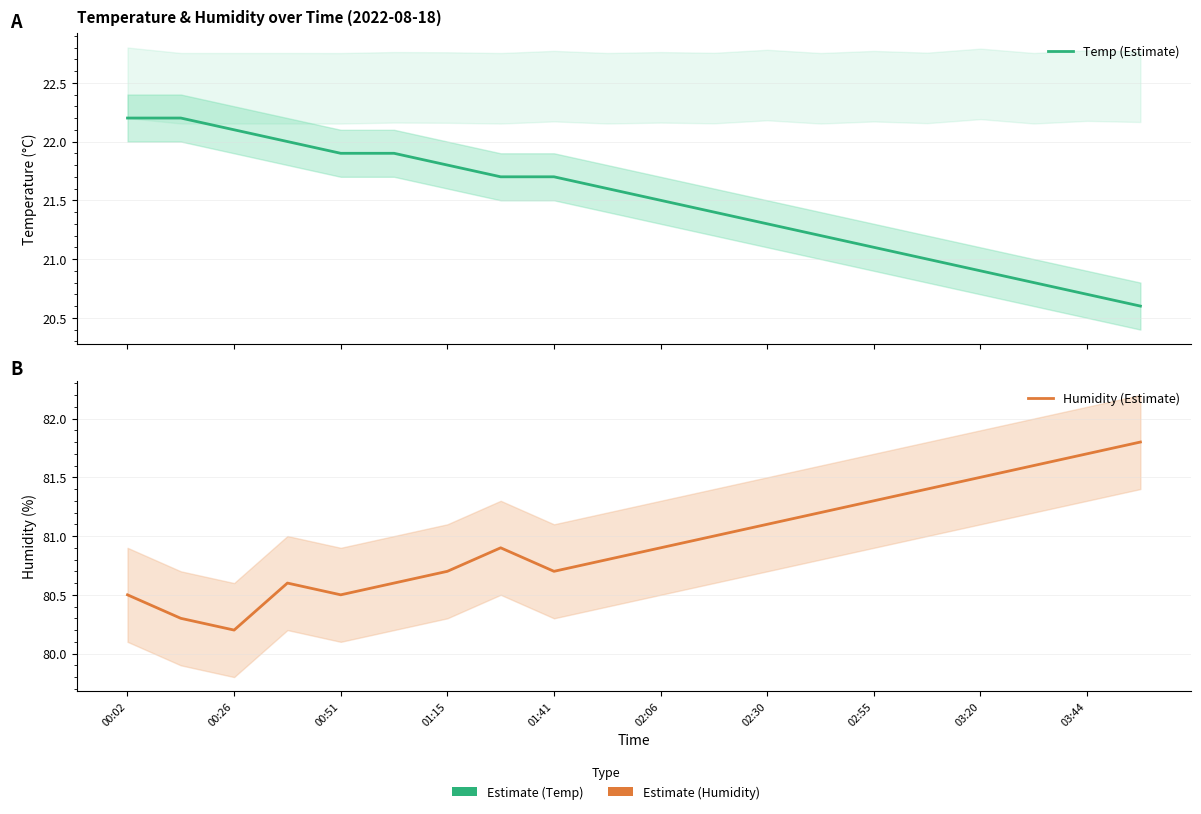

Does the chart have visible grid lines?

Yes